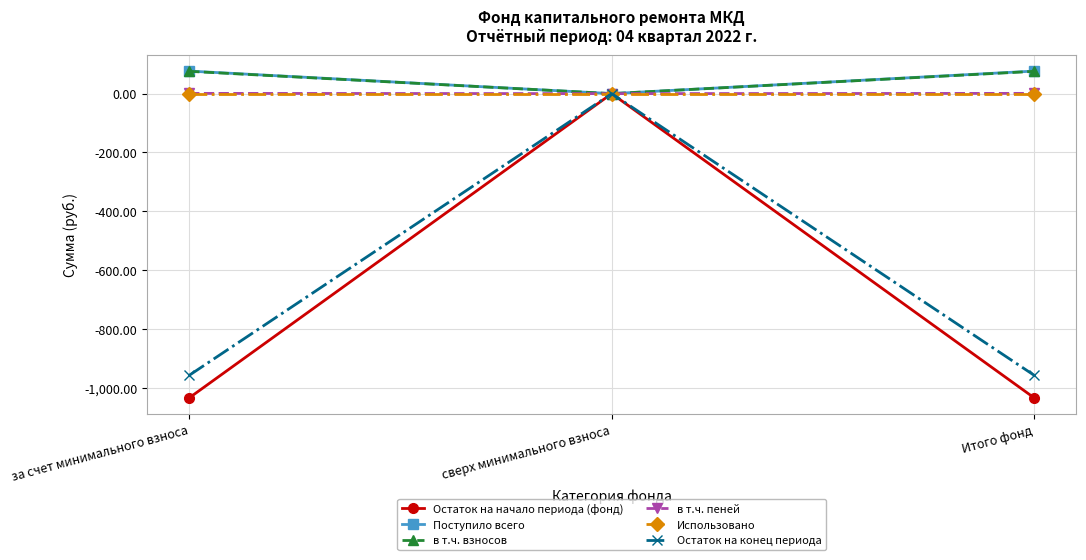

Which series has the widest spread of values?

Остаток на начало периода (фонд)